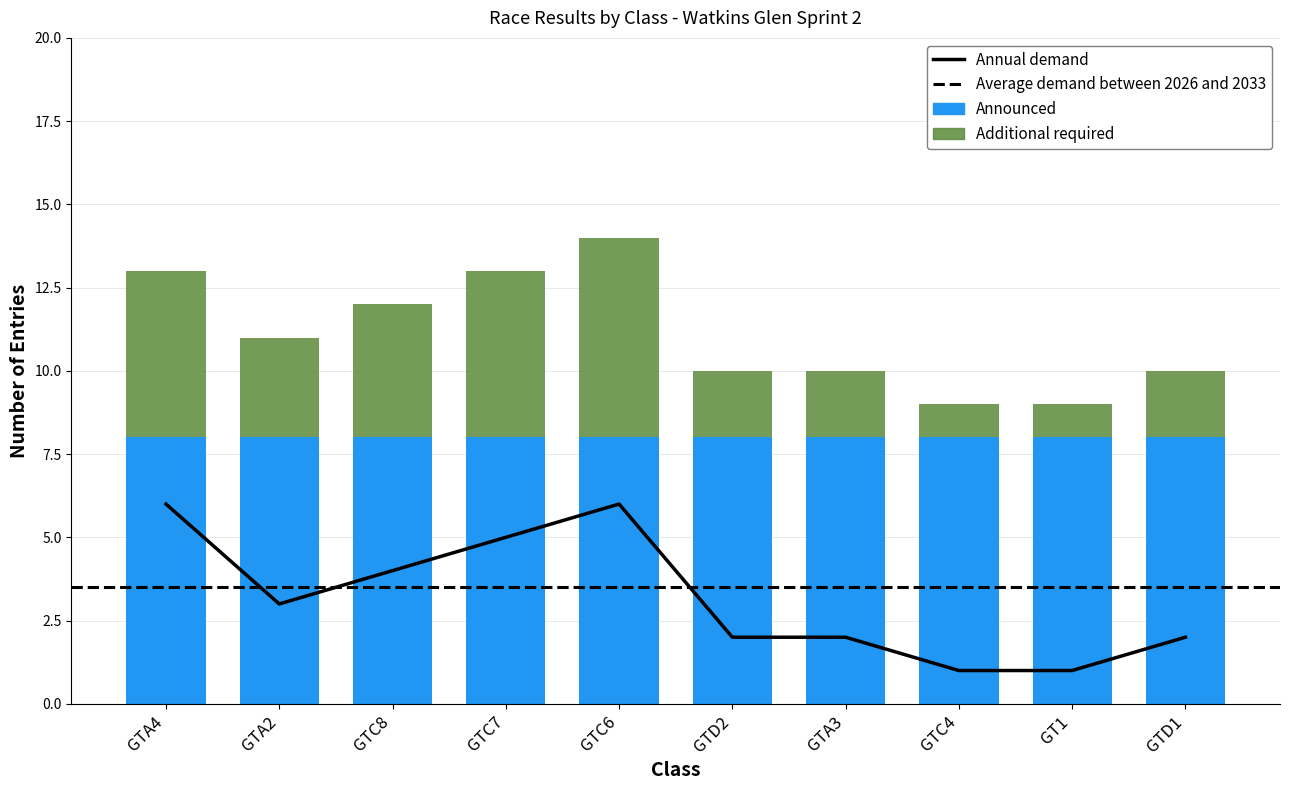

Between GTA2 and GTD1, which is larger?

GTA2